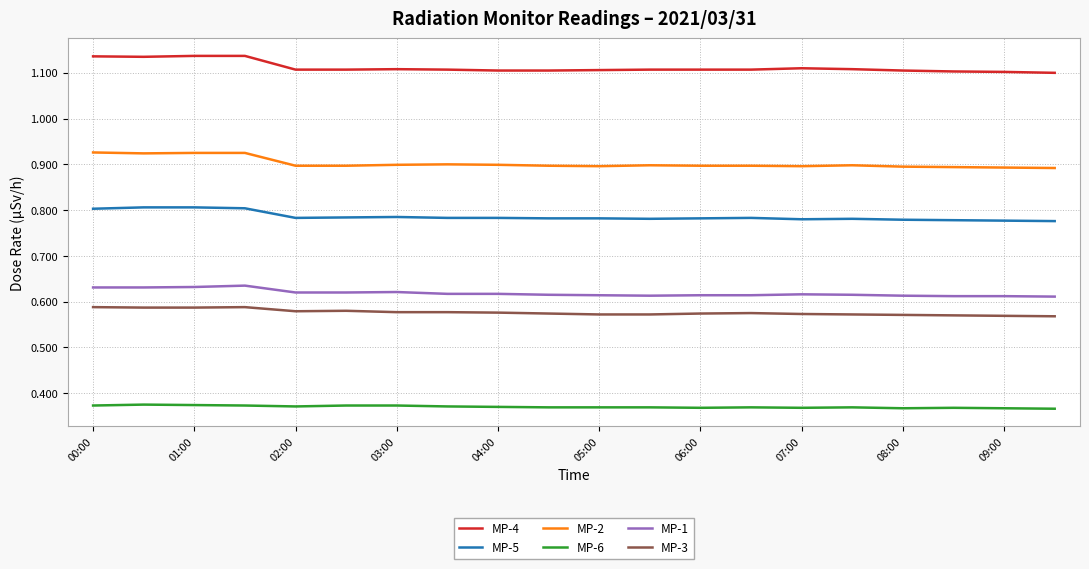

Count the MP-3 values in the range 0 to 1.

20